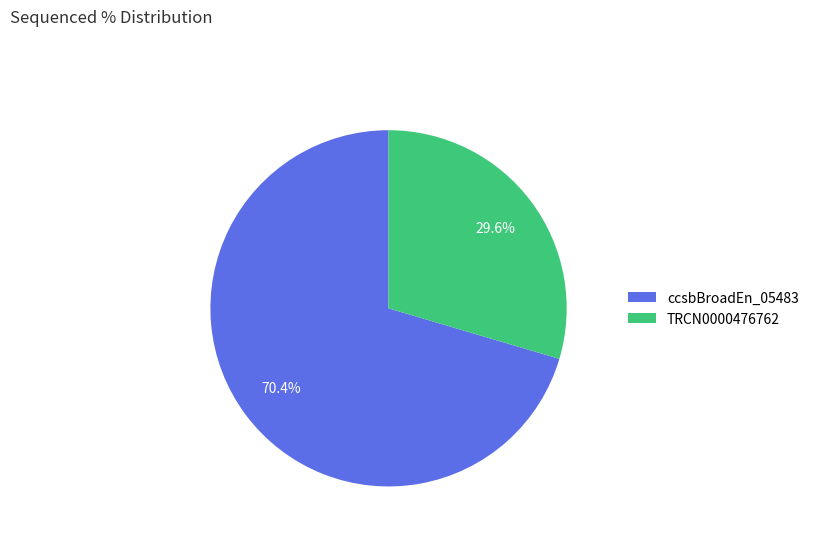

To the nearest percent, what is the combined percentage of TRCN0000476762 and ccsbBroadEn_05483?

100%